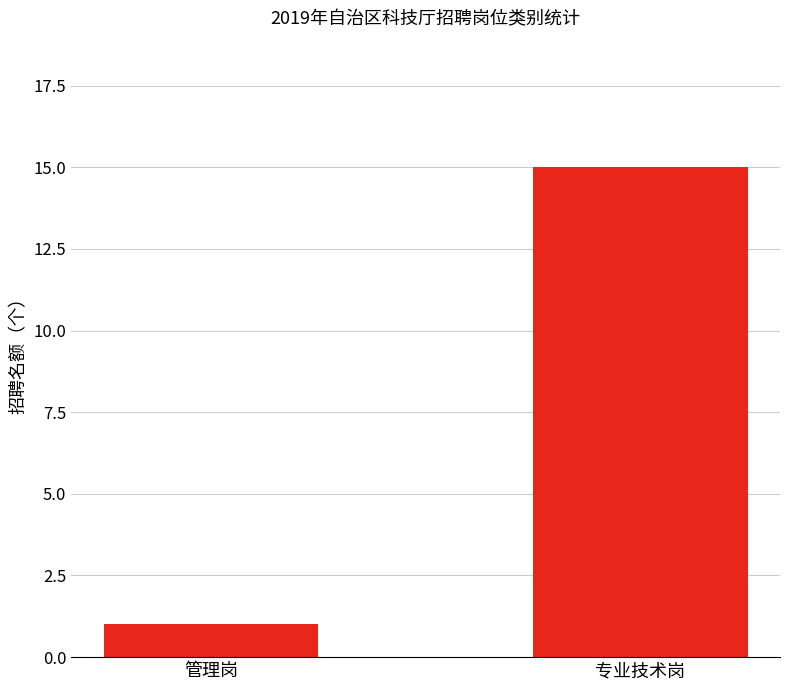

The chart shows a value of 24 at 专业技术岗. True or false?

False